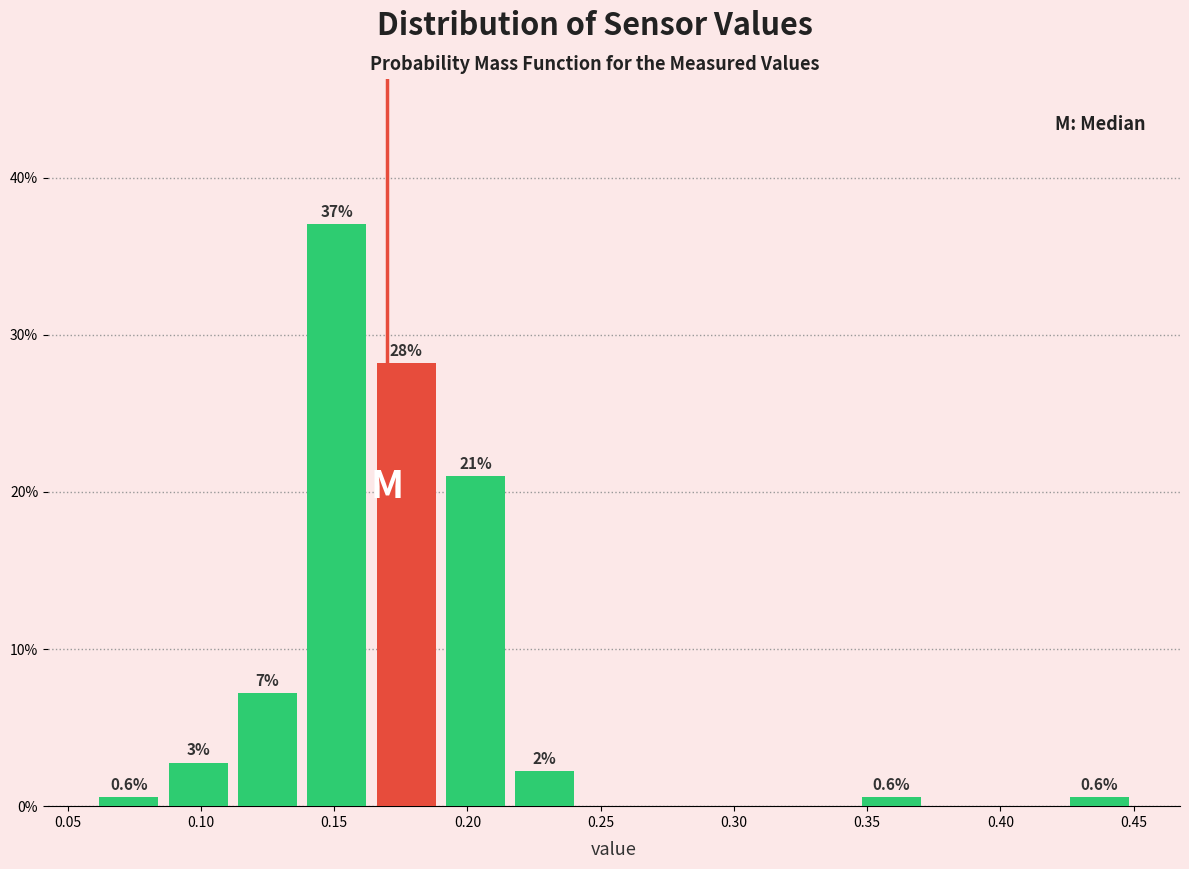

Over which range of the x-axis is the bar tallest?

0.138 to 0.164